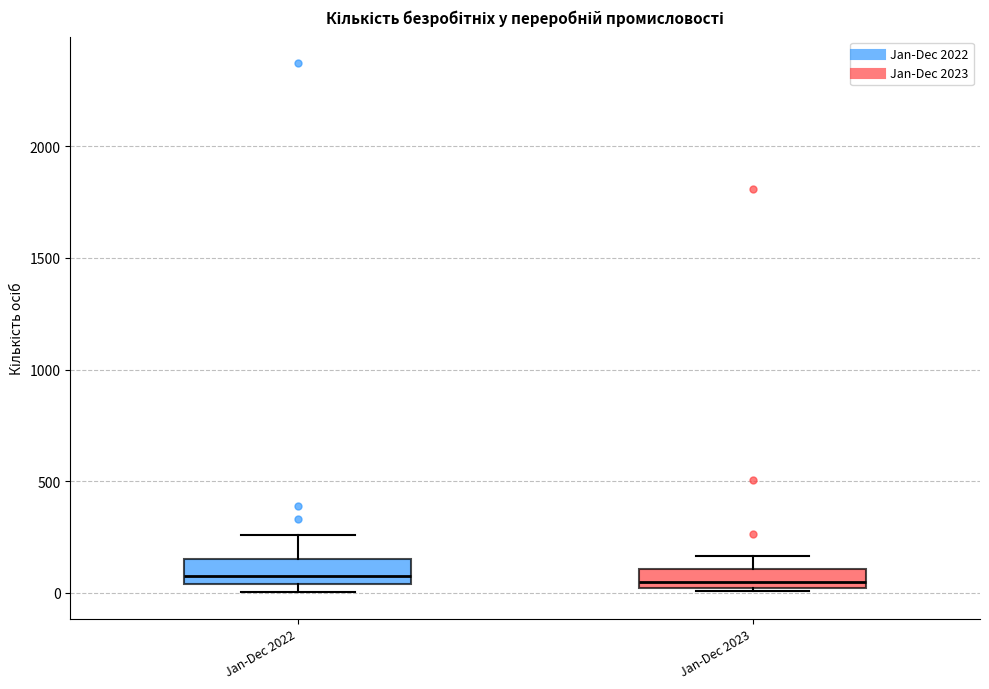

Reading left to right, read every box against the y-axis: the position of its median line, the range the box covers, and the ends of its whiskers. The values are not printed on the chart, so give them approximately, as read against the axis.

Jan-Dec 2022: median 50 (just above the box's lower edge), box 50 to 150, whiskers 0 to 250
Jan-Dec 2023: median 50, box 0 to 100, whiskers 0 (just below the box's lower edge) to 150